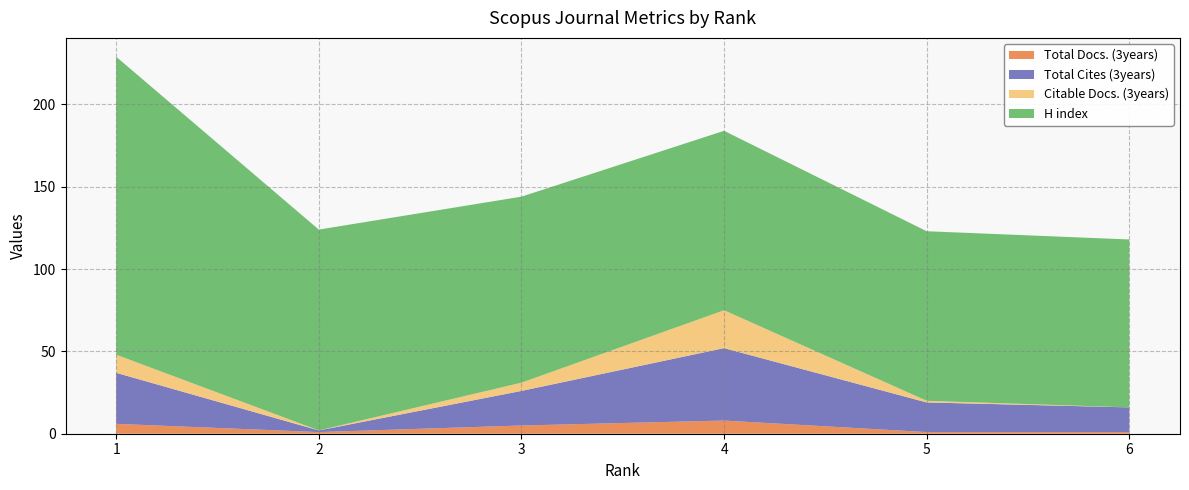

Reading left to right, transcribe all the data shown in this chart.

Total Docs. (3years): 6	1	5	8	1	1
Total Cites (3years): 31	1	21	44	18	15
Citable Docs. (3years): 11	0	5	23	1	0
H index: 181	122	113	109	103	102